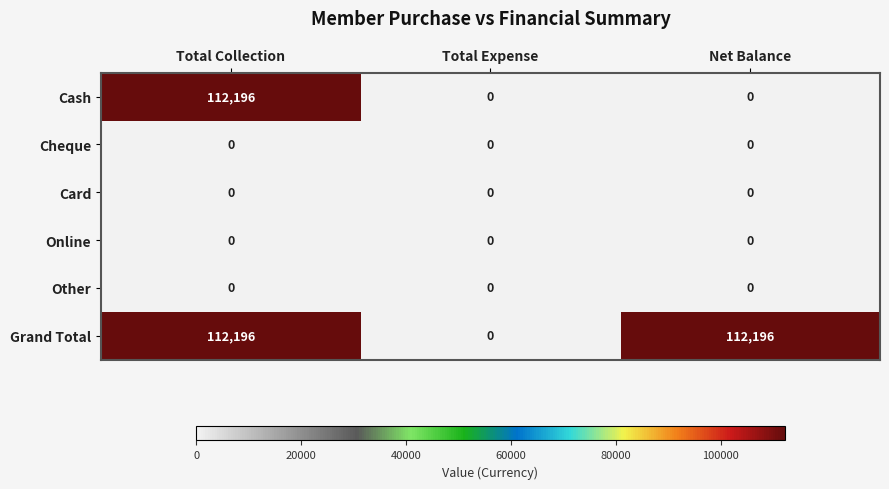

What is the difference between the maximum and minimum values in the Grand Total series?

112196